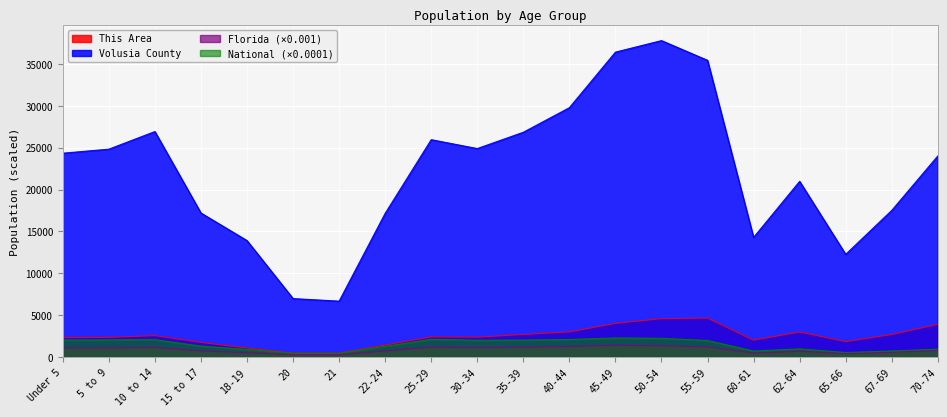

What is the difference between the National values at 5 to 9 and 70-74?

1107.0